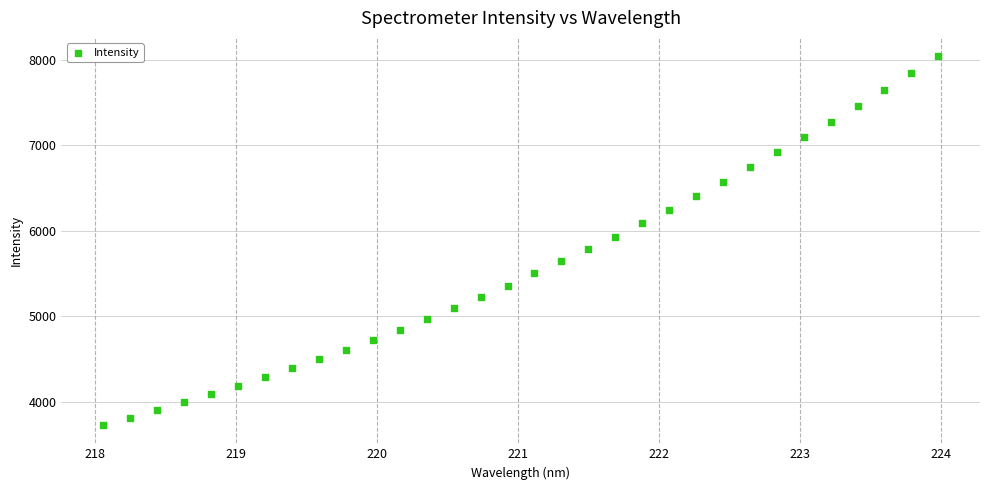

What is the range of Y values (max minus min)?

4314.6